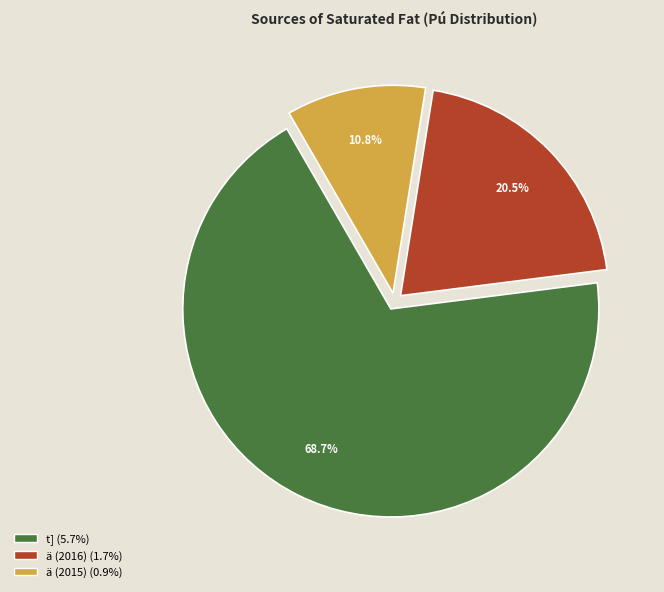

Combined, what portion of the pie is t] and ä (2015)?

79.5%